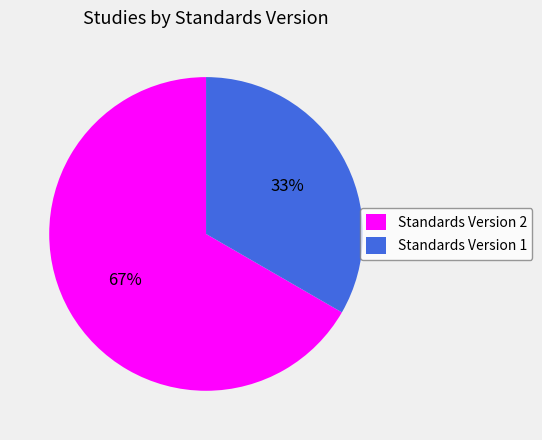

To the nearest percent, what percentage of the pie is Standards Version 2?

67%